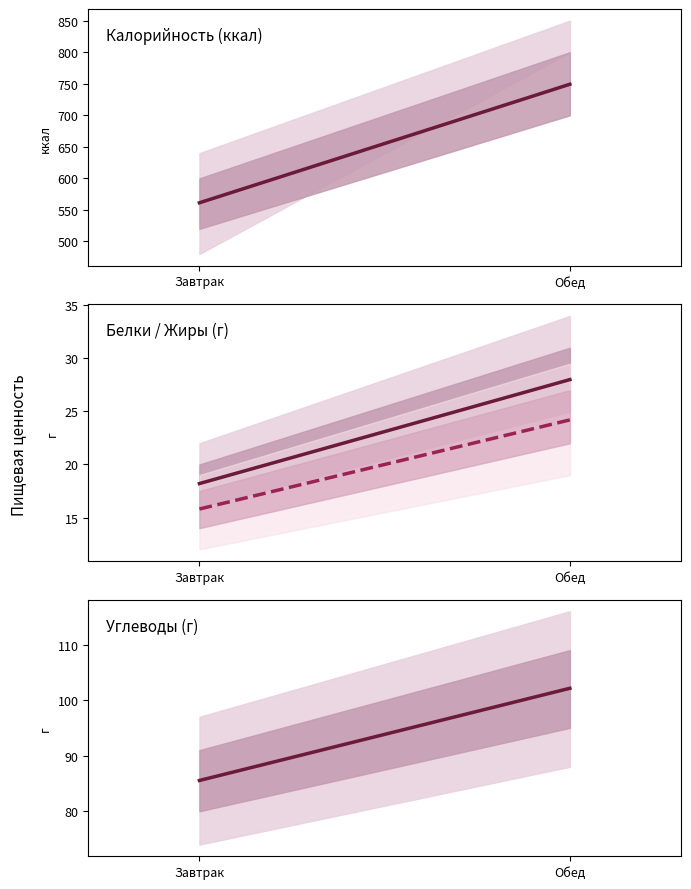

What is the value of the Жиры point at the 2nd from the left?

24.2